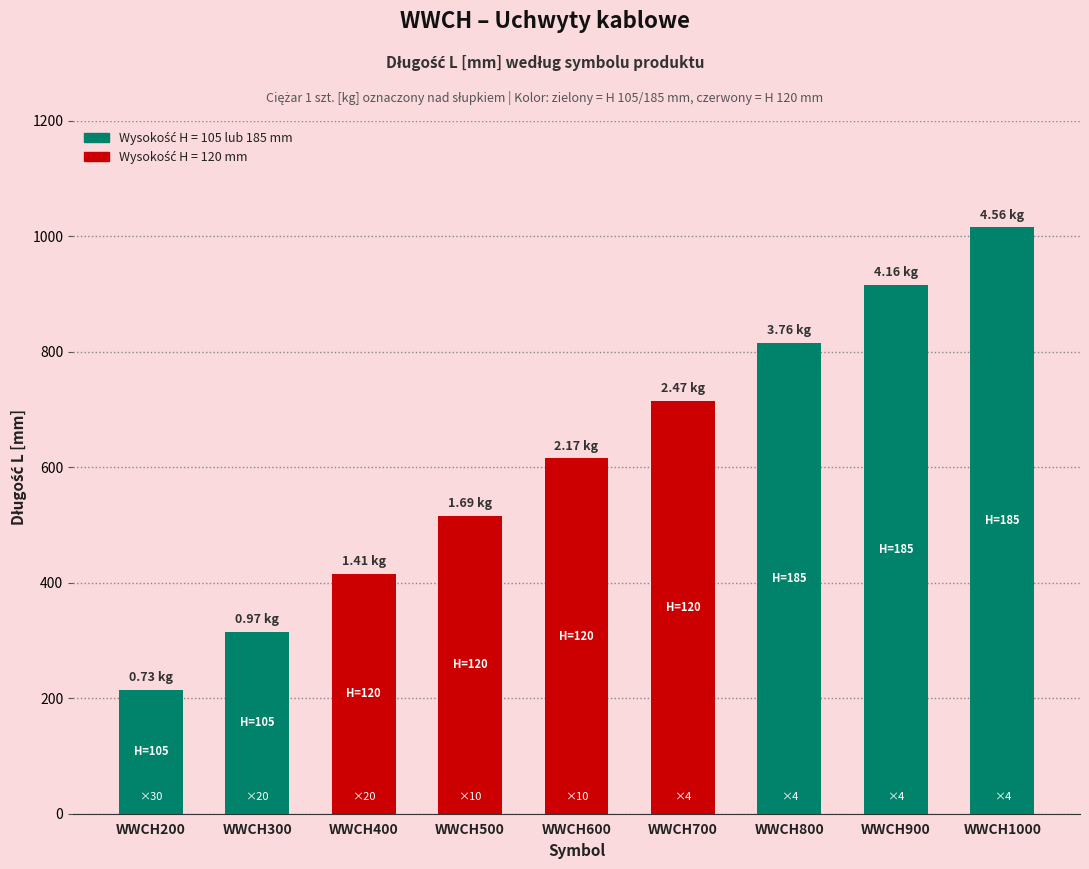

At which label is the value closest to 615?

WWCH600